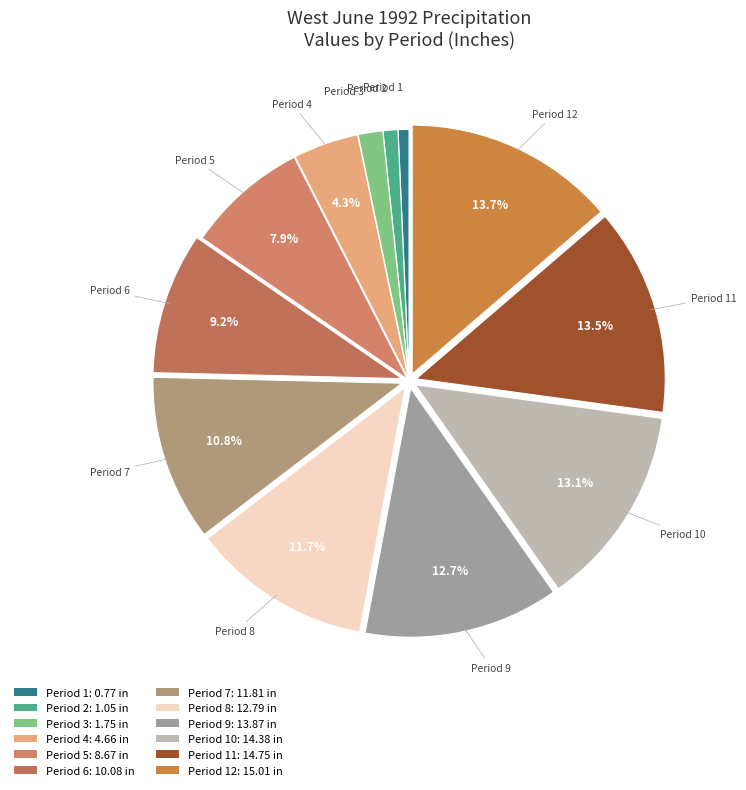

How many segments does this pie chart have?

12